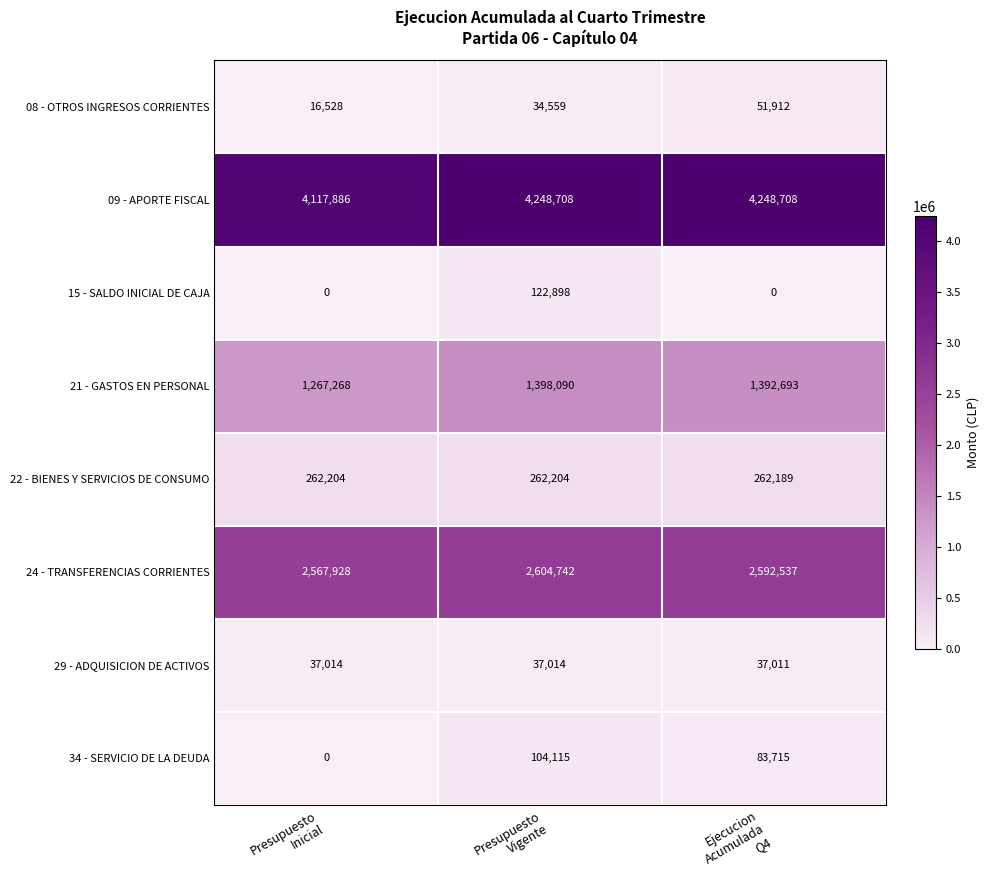

What is the sum of all 08 - OTROS INGRESOS CORRIENTES values?

102999